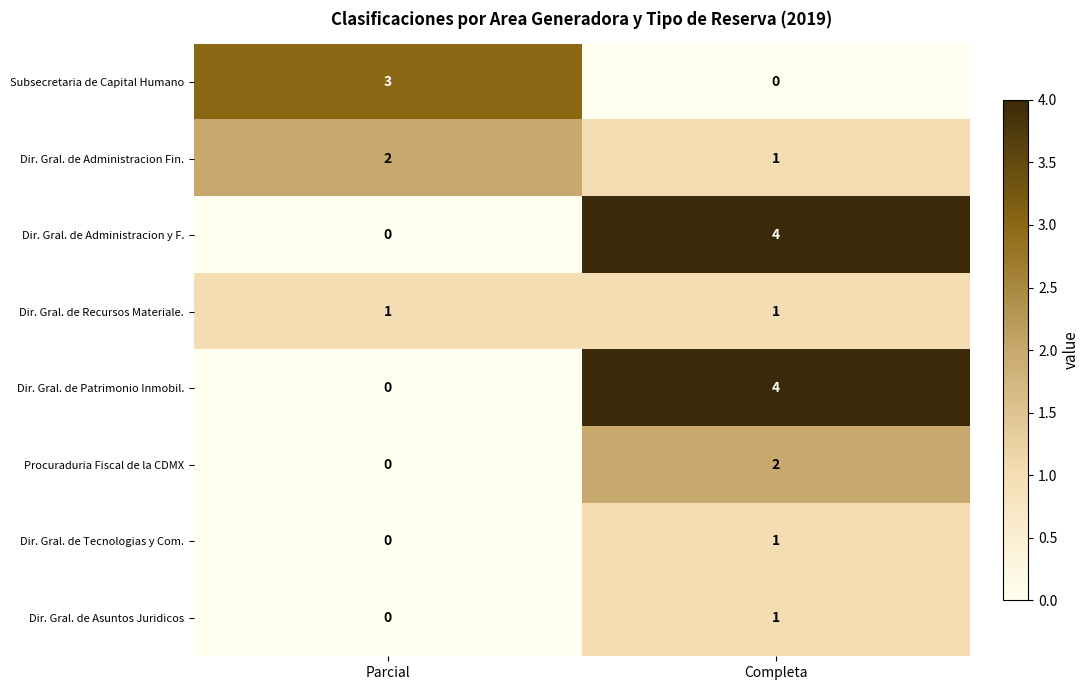

Reading right to left, list all the values displayed in this chart.

Subsecretaria de Capital Humano: Completa=0	Parcial=3
Dir. Gral. de Administracion Fin.: Completa=1	Parcial=2
Dir. Gral. de Administracion y F.: Completa=4	Parcial=0
Dir. Gral. de Recursos Materiale.: Completa=1	Parcial=1
Dir. Gral. de Patrimonio Inmobil.: Completa=4	Parcial=0
Procuraduria Fiscal de la CDMX: Completa=2	Parcial=0
Dir. Gral. de Tecnologias y Com.: Completa=1	Parcial=0
Dir. Gral. de Asuntos Juridicos: Completa=1	Parcial=0